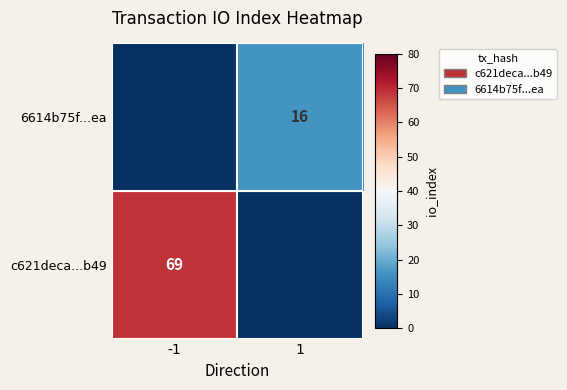

Between 1 and -1, which is larger?

-1